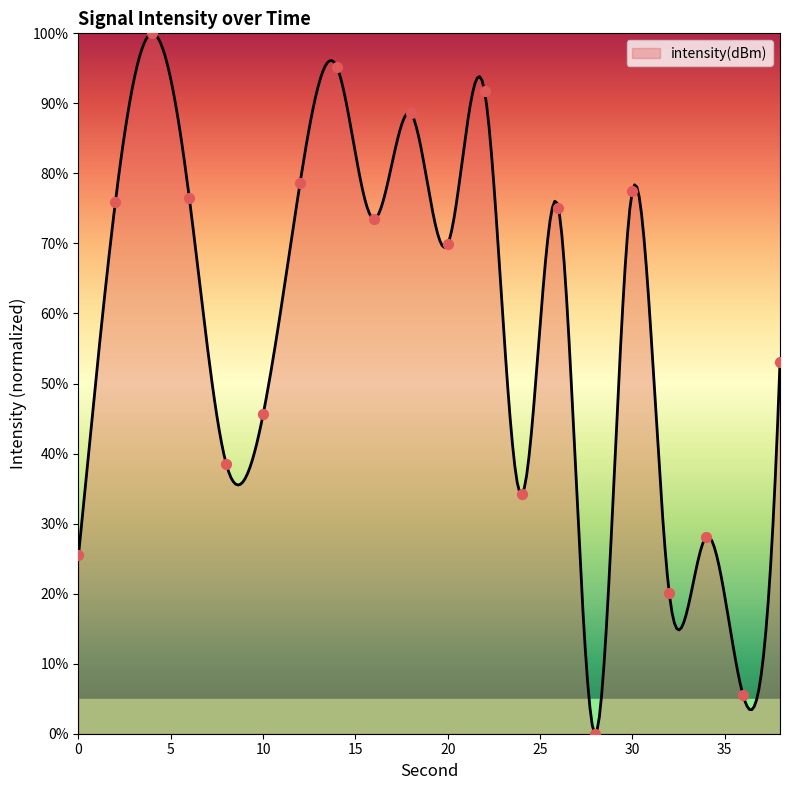

Which has a higher value, 2 or 8?

2